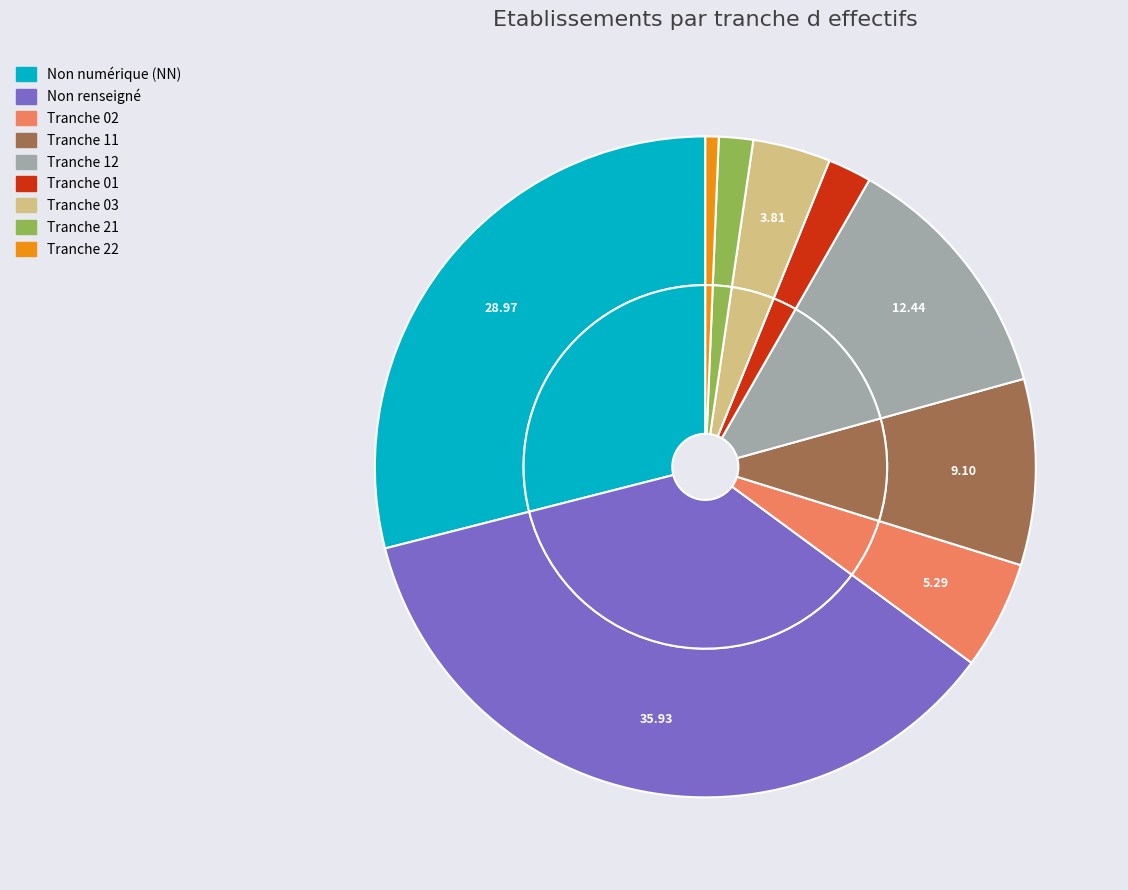

What is the smallest slice in the pie chart?

22